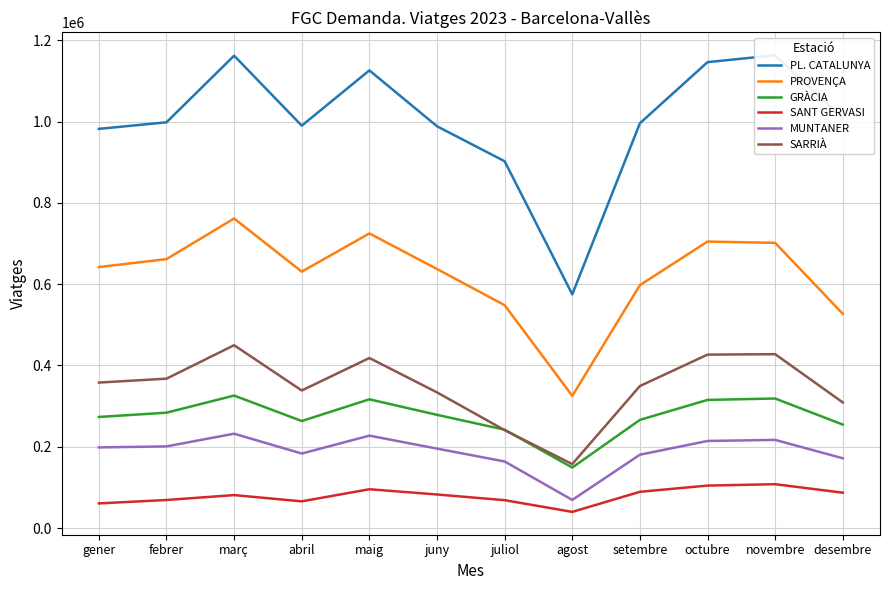

Reading left to right, extract all data points from this chart.

PL. CATALUNYA: 982044	998213	1162096	989948	1125910	988437	902462	574935	995850	1146194	1163128	1008301
PROVENÇA: 642066	661676	761604	630894	724879	637356	548365	325280	597653	704850	701657	527111
GRÀCIA: 273407	283929	326023	263434	316830	278642	242088	149039	266227	315375	318771	254653
SANT GERVASI: 60766	69164	81243	65843	95600	82736	68719	39909	89317	104617	108033	87129
MUNTANER: 198533	201029	232225	183444	227476	195558	163928	69291	180586	214361	217014	171789
SARRIÀ: 357989	367599	449886	338533	418416	333895	240963	157480	349490	426786	427838	309109